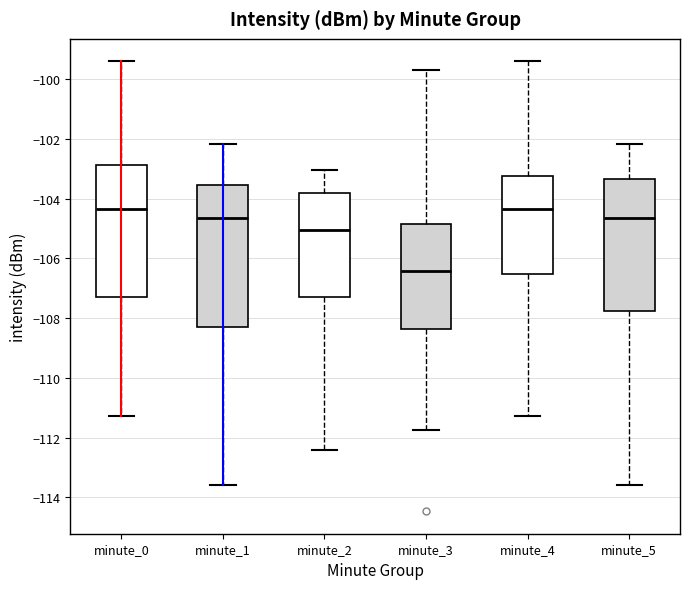

Where does the upper whisker of the box for minute_1 end on the y-axis? The values are not printed on the chart, so give them approximately, as read against the axis.

-102.2